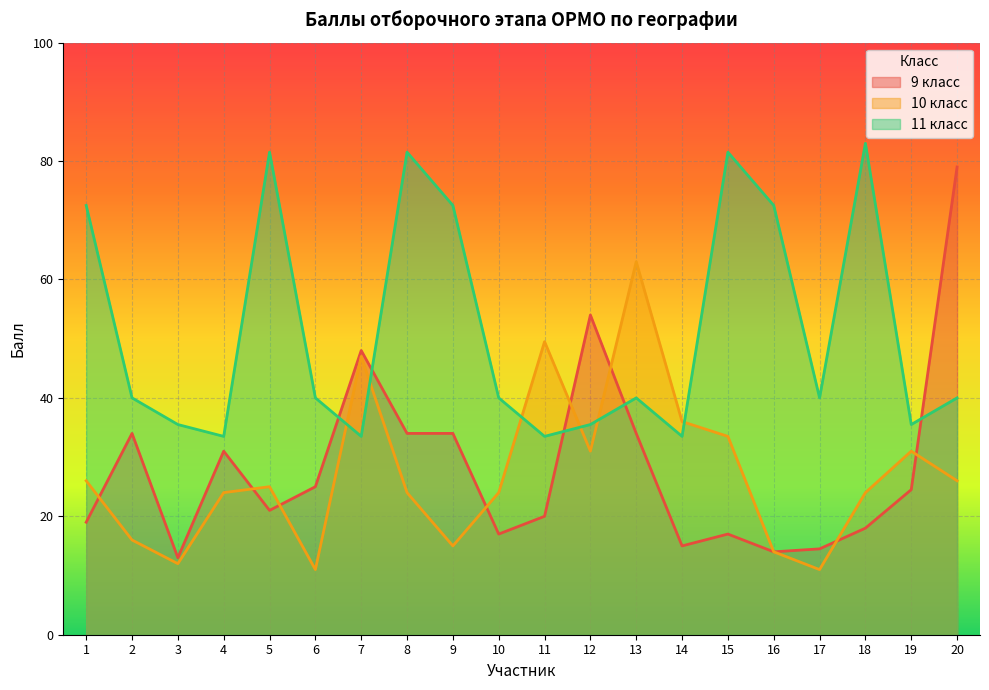

At how many categories does at least one series exceed 64?

8